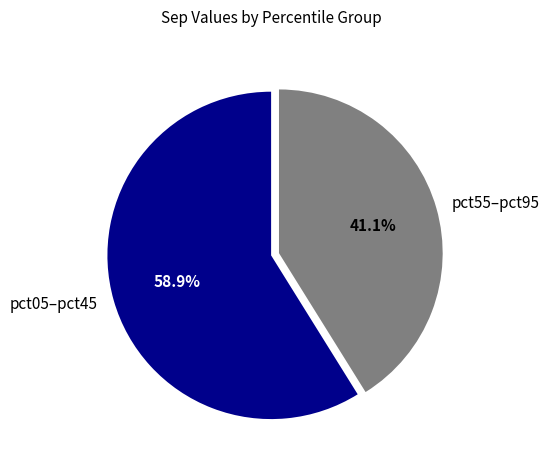

Which slice is the smallest?

pct55–pct95